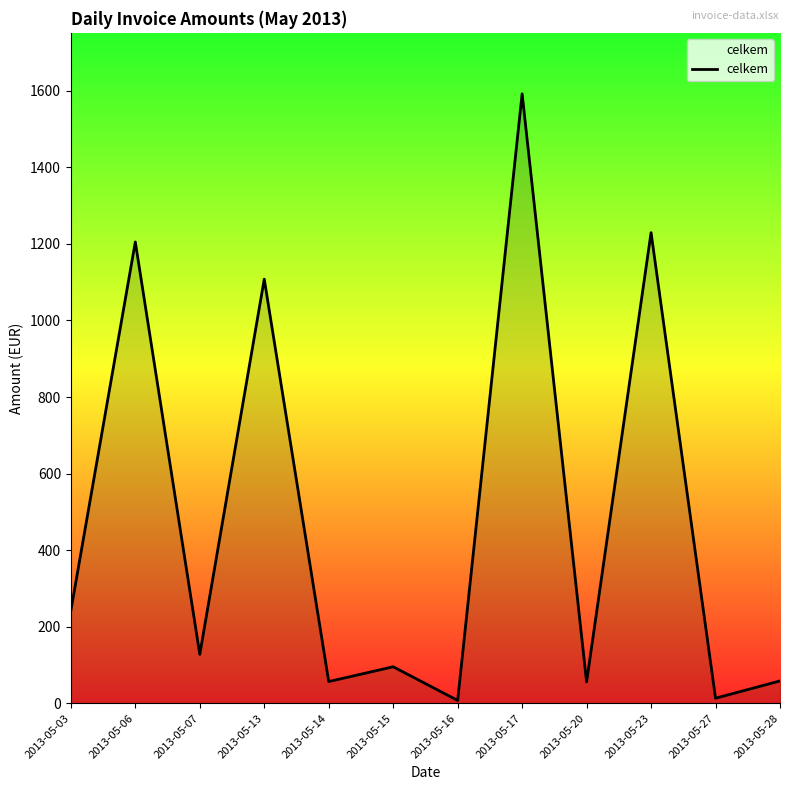

At which label is the value closest to 799?

2013-05-13